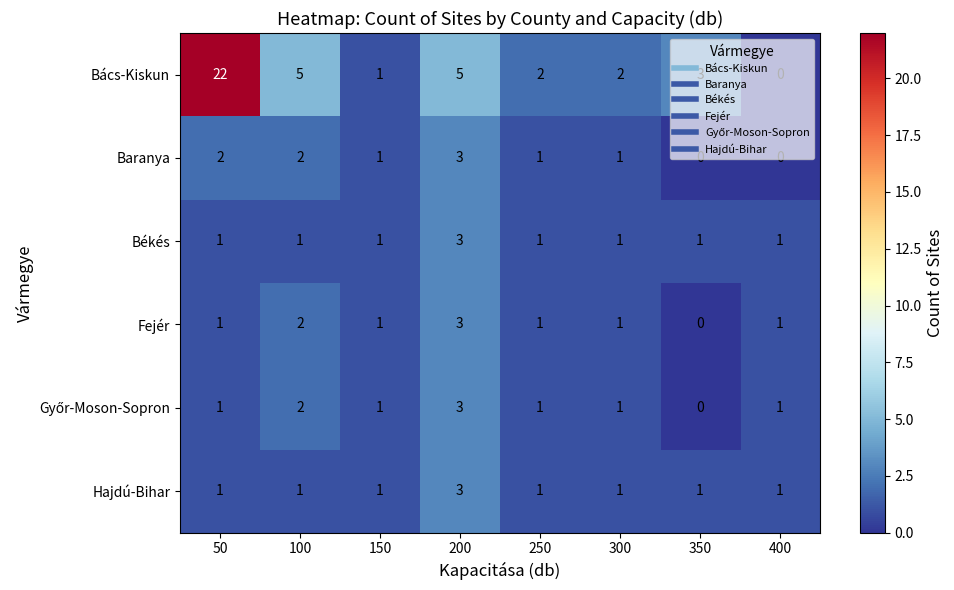

Count the number of data series in this chart.

6